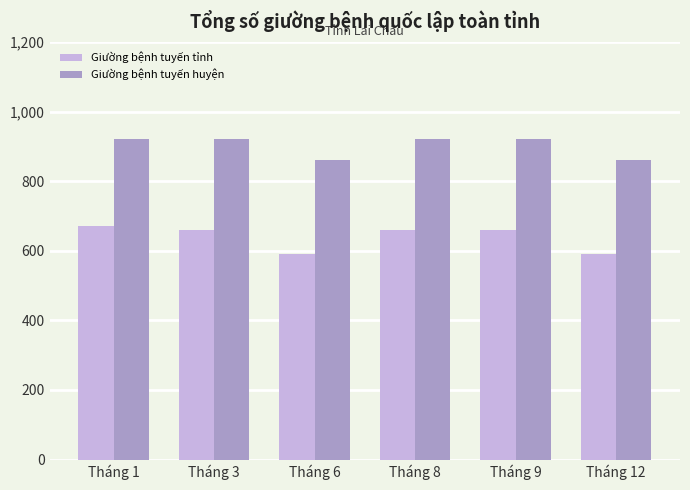

What is the difference between the maximum and second lowest values in the Giường bệnh tuyến huyện series?

60